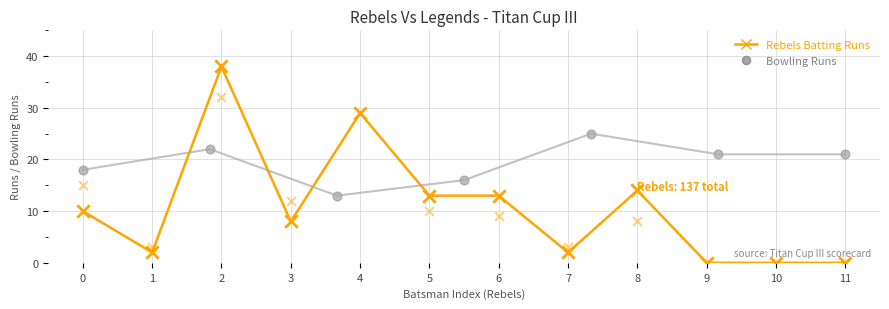

Which series contains the highest Y value?

Rebels Batting Runs